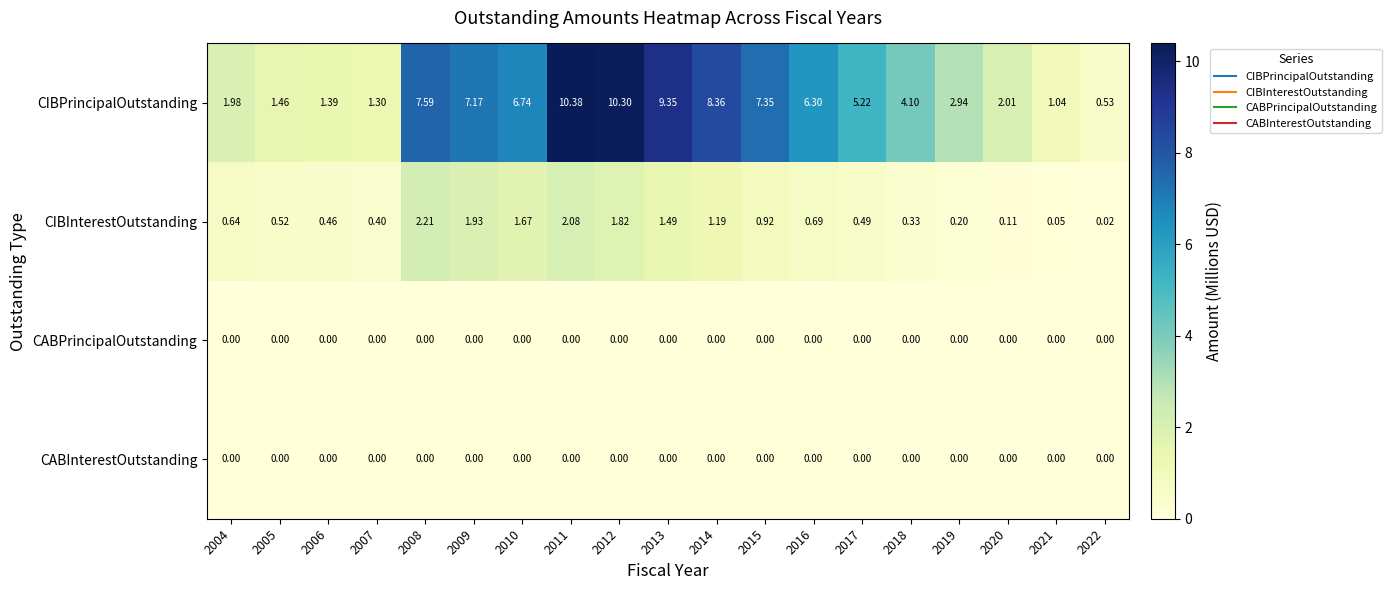

At how many categories does at least one series exceed 3?

11